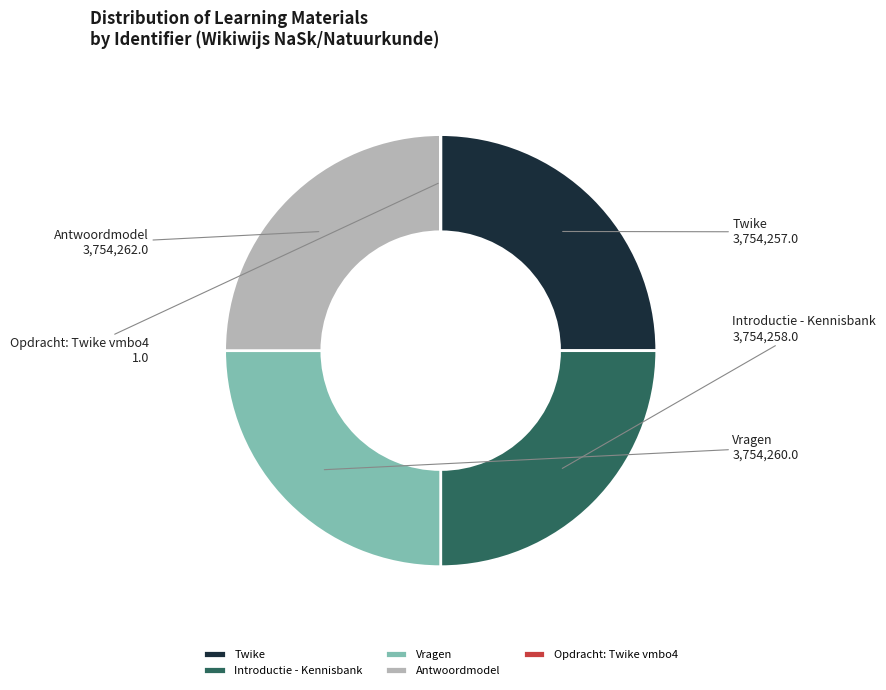

Is it true that Vragen is 30% of the pie?

False